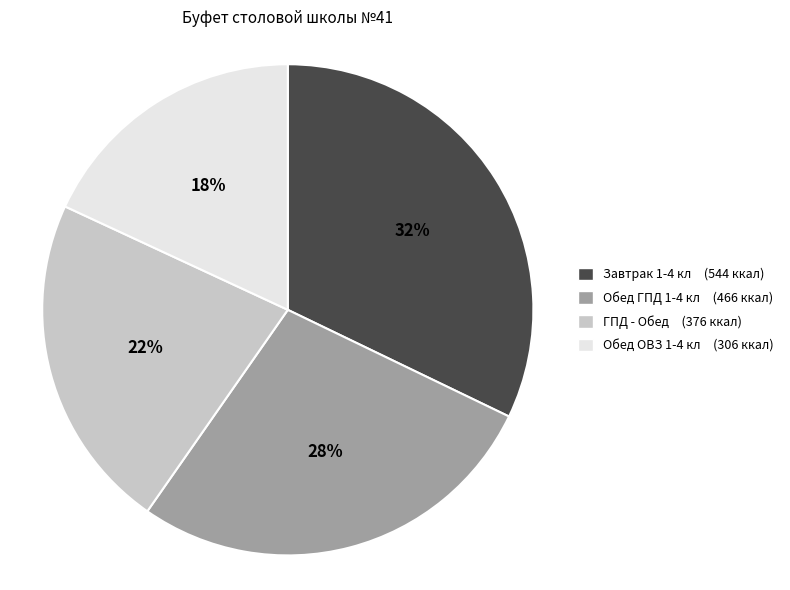

Is the sum of Завтрак 1-4 кл and ГПД - Обед greater than half?

Yes